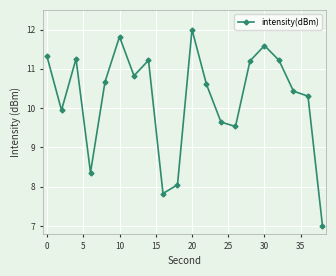

How many interior local peaks (higher than both neighbors) does the data have?

5